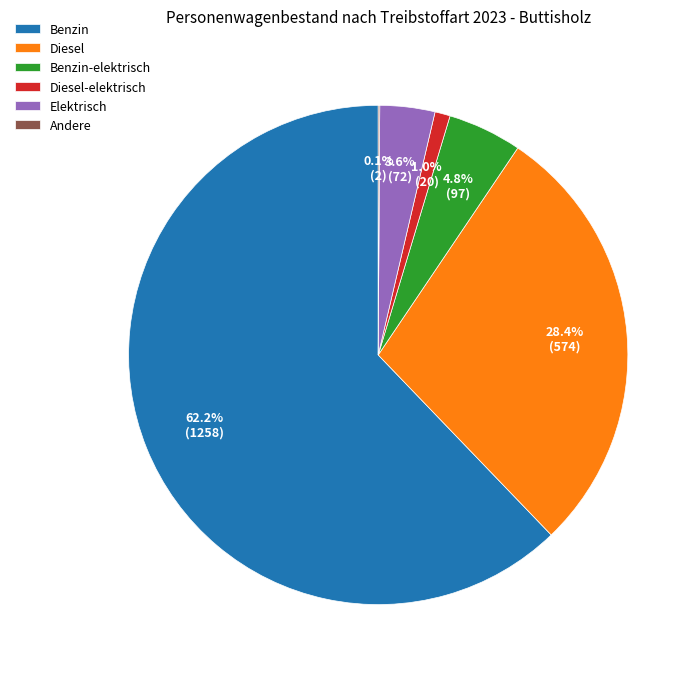

To the nearest percent, what is the difference between the Diesel-elektrisch and Elektrisch slice percentages?

3%